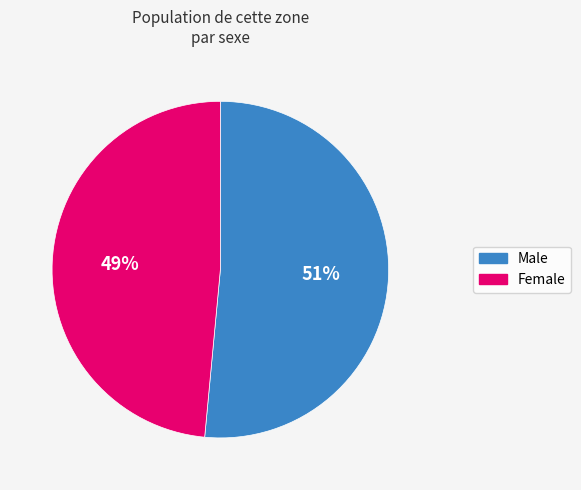

Rank the categories by value from lowest to highest.

Female, Male